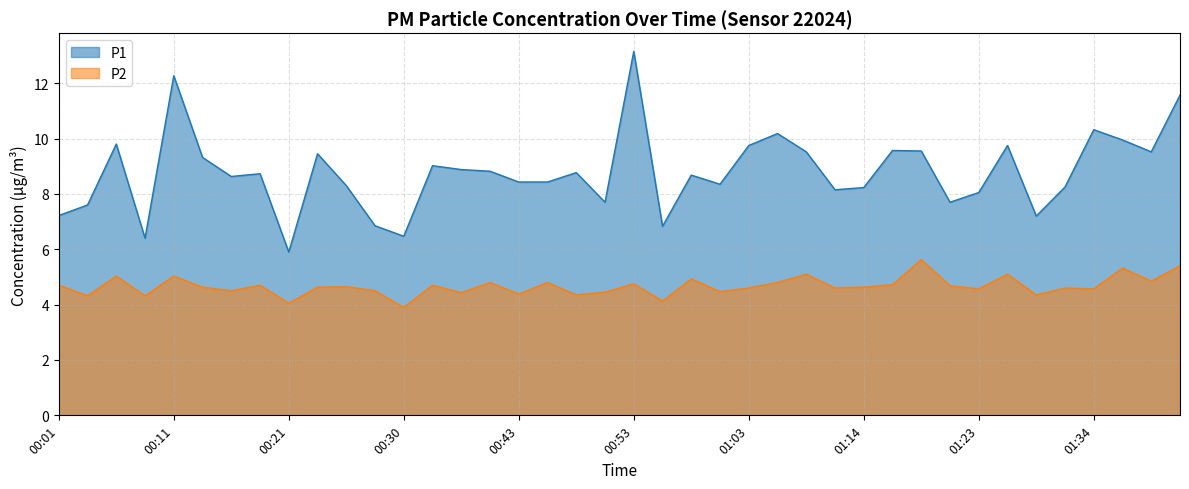

How many lines are shown in the chart?

2